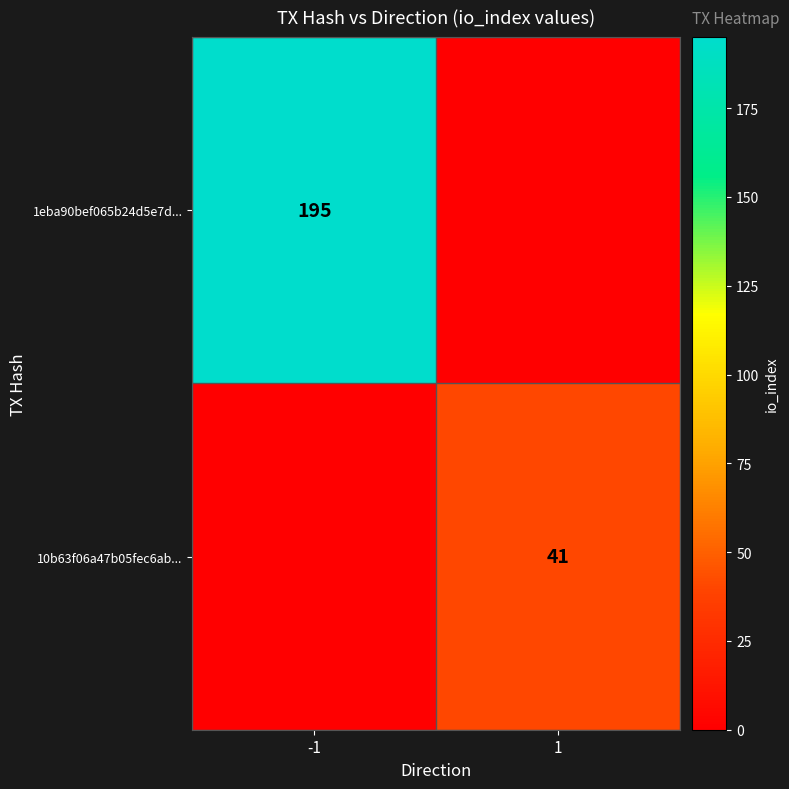

The value of 1eba90bef065b24d5e7d... at -1 is 289. True or false?

False